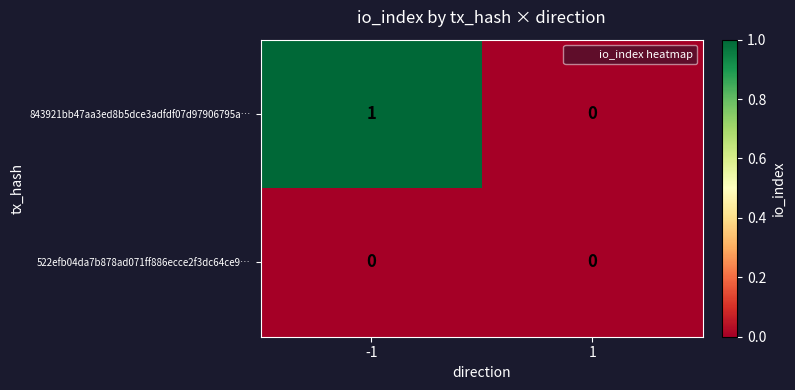

Which series changed the most between -1 and 1?

843921bb47aa3ed8b5dce3adfdf07d97906795a…